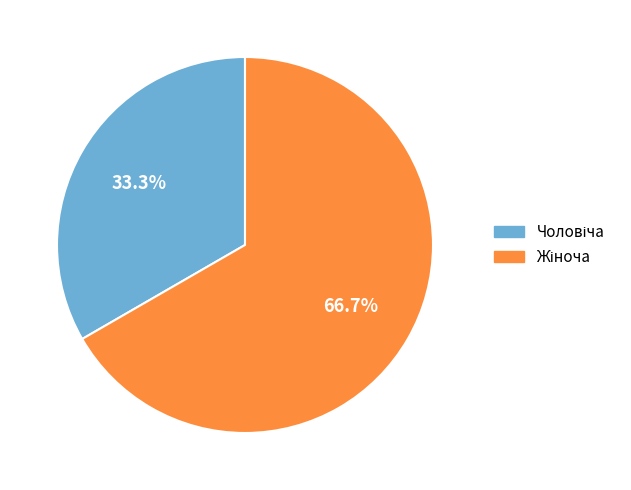

Is there any slice that represents more than half of the pie?

Yes